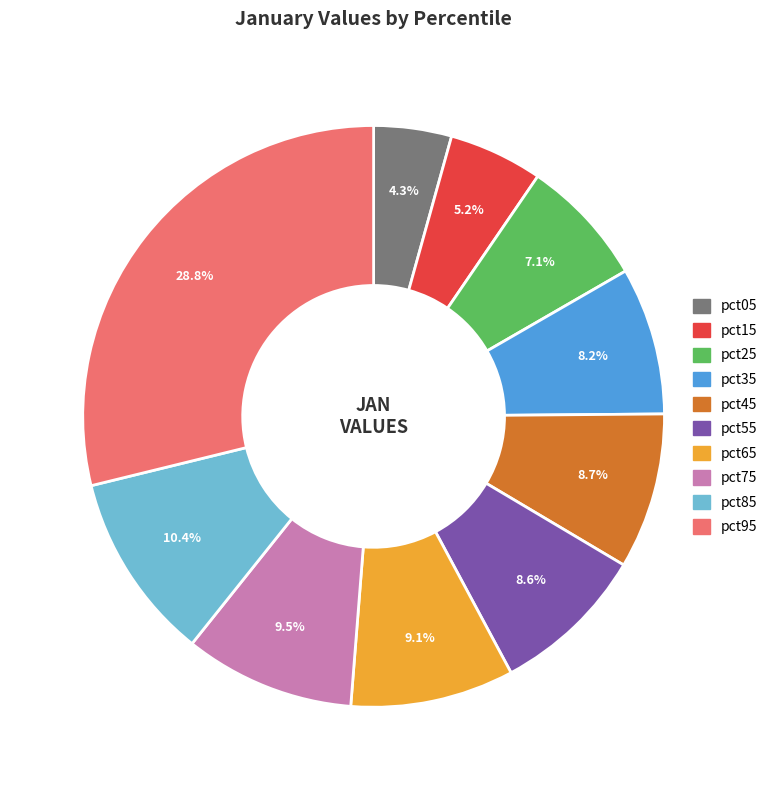

The pct15 slice represents 14% of the pie. True or false?

False